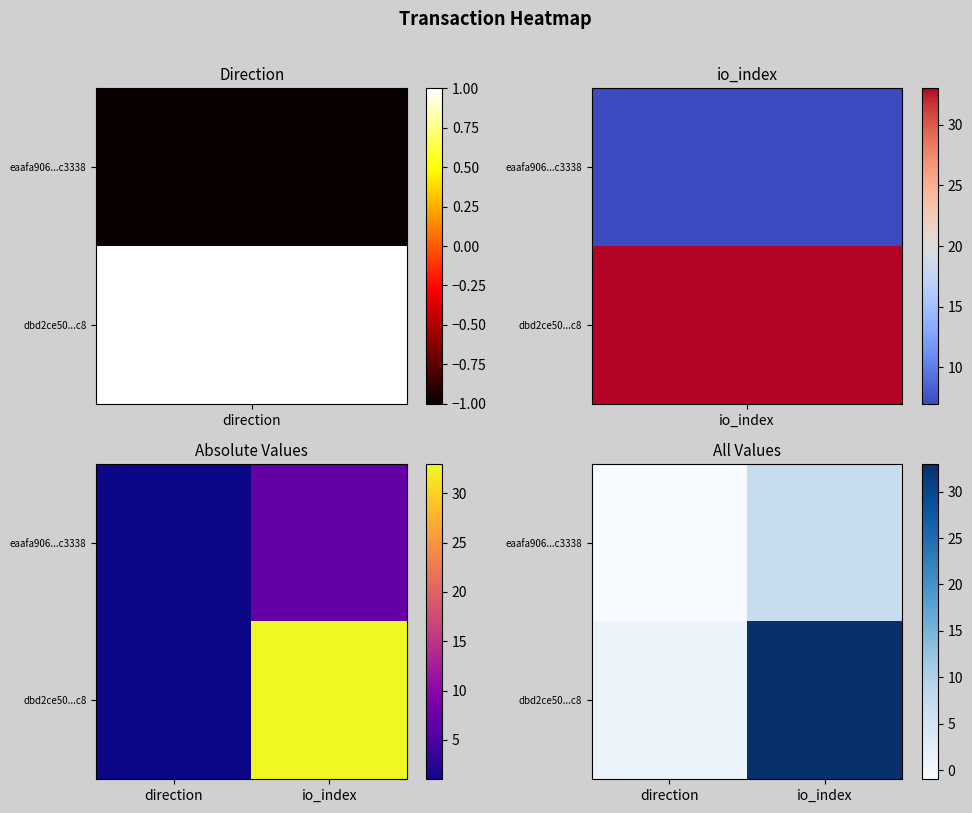

Rank the series at io_index from highest to lowest value.

dbd2ce50...c8, eaafa906...c3338